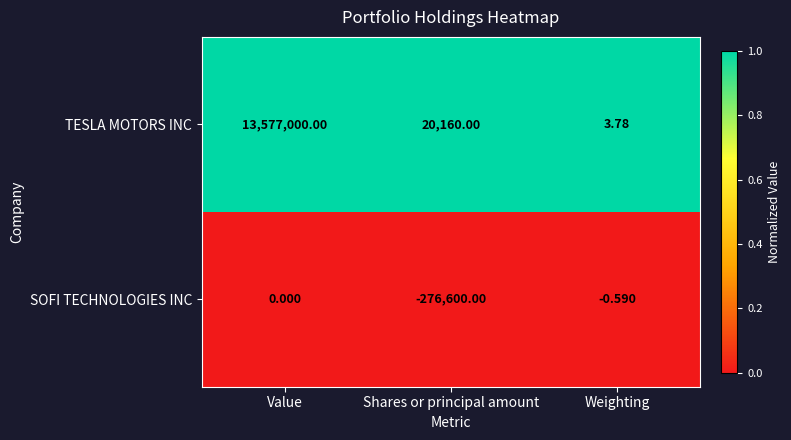

Where is TESLA MOTORS INC nearest to the value 6788501?

Shares or principal amount